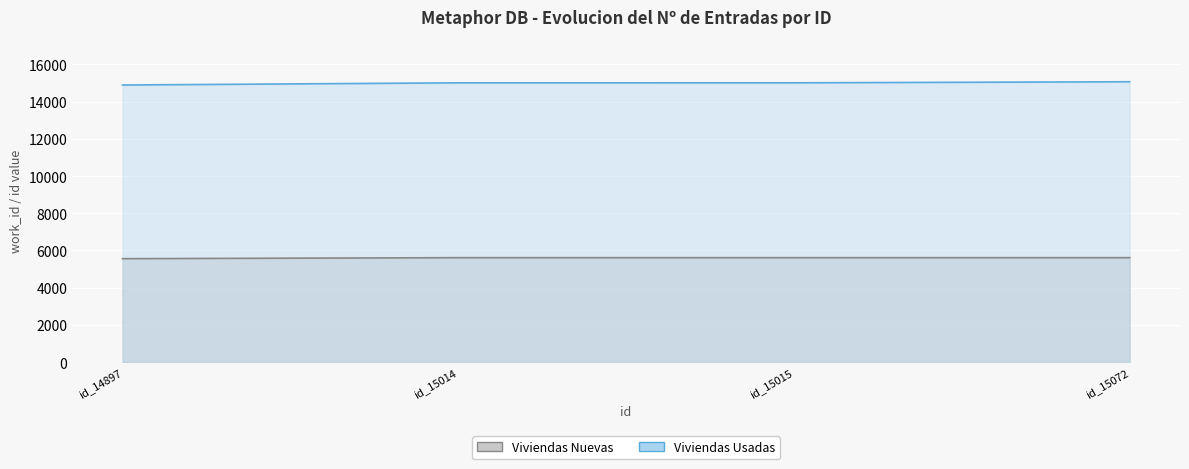

Reading left to right, what are all the values shown in this chart?

Viviendas Nuevas: 5560	5614	5614	5614
Viviendas Usadas: 14897	15014	15015	15072